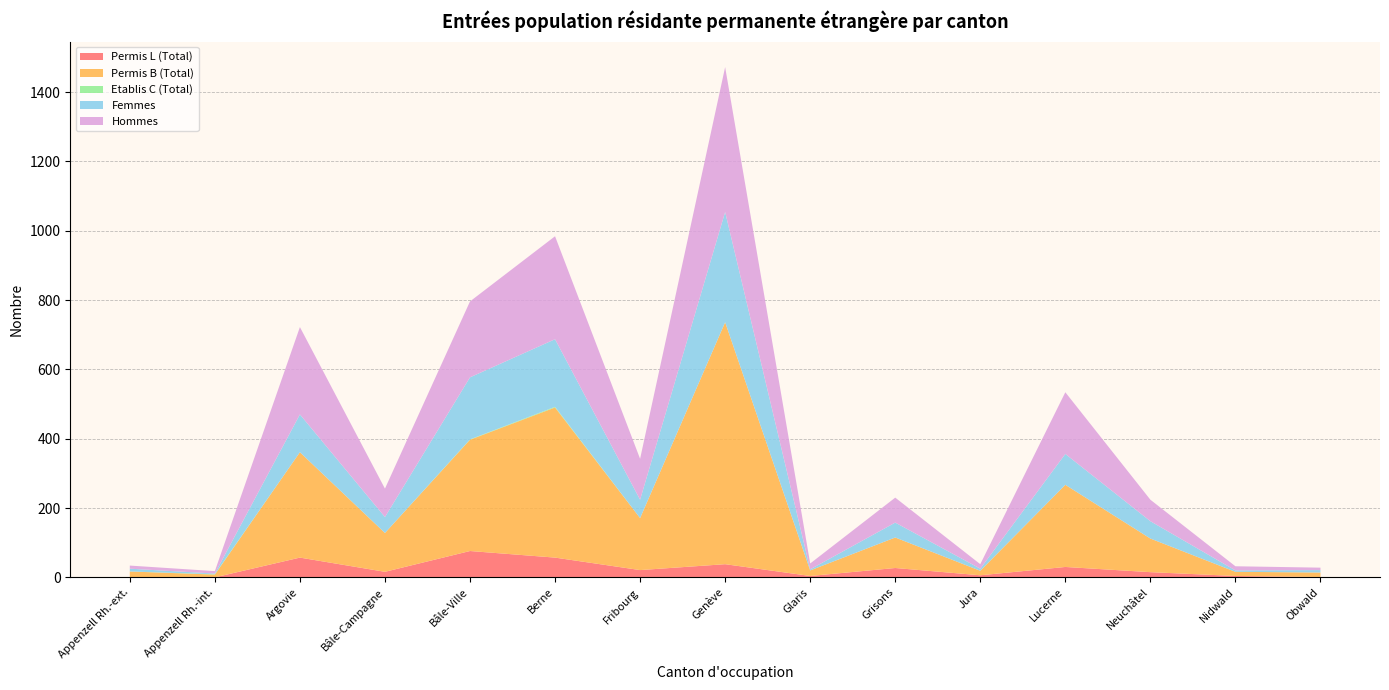

Reading left to right, transcribe all the data shown in this chart.

Permis L (Total): Appenzell Rh.-ext.=1	Appenzell Rh.-int.=0	Argovie=57	Bâle-Campagne=16	Bâle-Ville=76	Berne=57	Fribourg=21	Genève=38	Glaris=4	Grisons=27	Jura=6	Lucerne=30	Neuchâtel=15	Nidwald=4	Obwald=1
Permis B (Total): Appenzell Rh.-ext.=16	Appenzell Rh.-int.=8	Argovie=304	Bâle-Campagne=112	Bâle-Ville=321	Berne=433	Fribourg=150	Genève=698	Glaris=16	Grisons=88	Jura=13	Lucerne=237	Neuchâtel=97	Nidwald=12	Obwald=13
Etablis C (Total): Appenzell Rh.-ext.=0	Appenzell Rh.-int.=1	Argovie=0	Bâle-Campagne=0	Bâle-Ville=1	Berne=2	Fribourg=0	Genève=0	Glaris=0	Grisons=0	Jura=0	Lucerne=0	Neuchâtel=0	Nidwald=0	Obwald=0
Femmes: Appenzell Rh.-ext.=8	Appenzell Rh.-int.=2	Argovie=109	Bâle-Campagne=46	Bâle-Ville=179	Berne=195	Fribourg=53	Genève=318	Glaris=3	Grisons=43	Jura=6	Lucerne=89	Neuchâtel=50	Nidwald=4	Obwald=7
Hommes: Appenzell Rh.-ext.=9	Appenzell Rh.-int.=7	Argovie=252	Bâle-Campagne=82	Bâle-Ville=219	Berne=297	Fribourg=118	Genève=418	Glaris=17	Grisons=72	Jura=13	Lucerne=178	Neuchâtel=62	Nidwald=12	Obwald=7